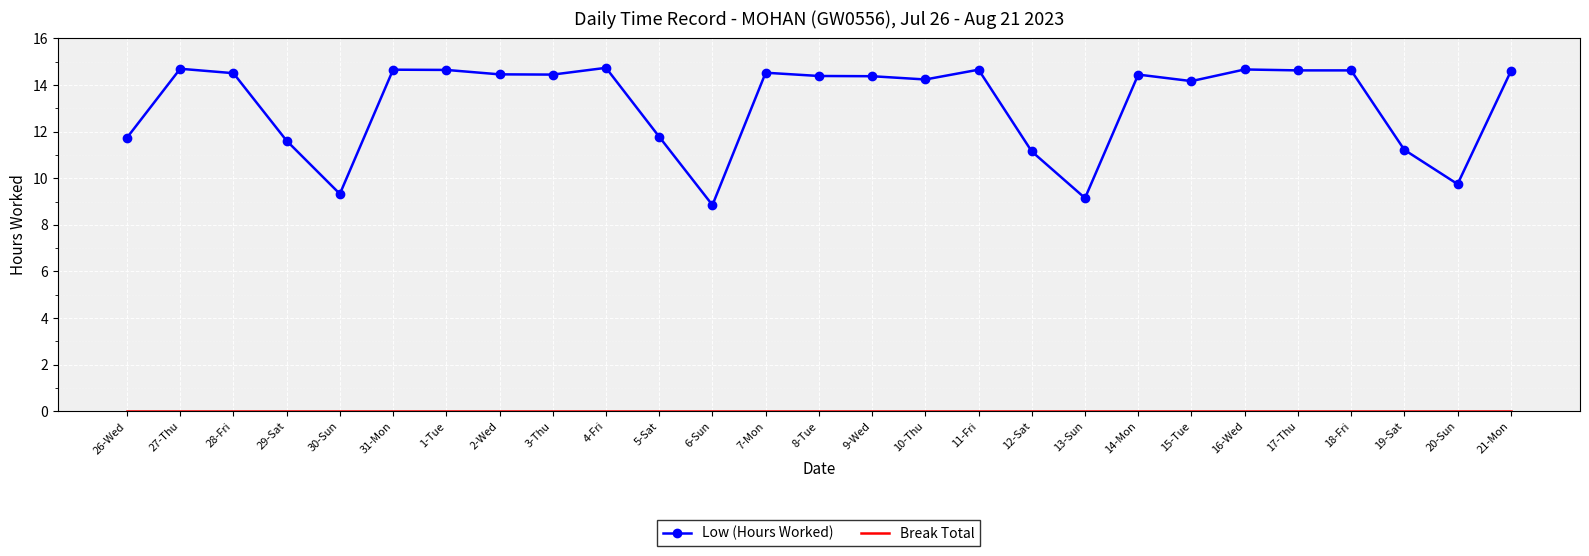

What is the highest value of the Low (Hours Worked) series?

14.7